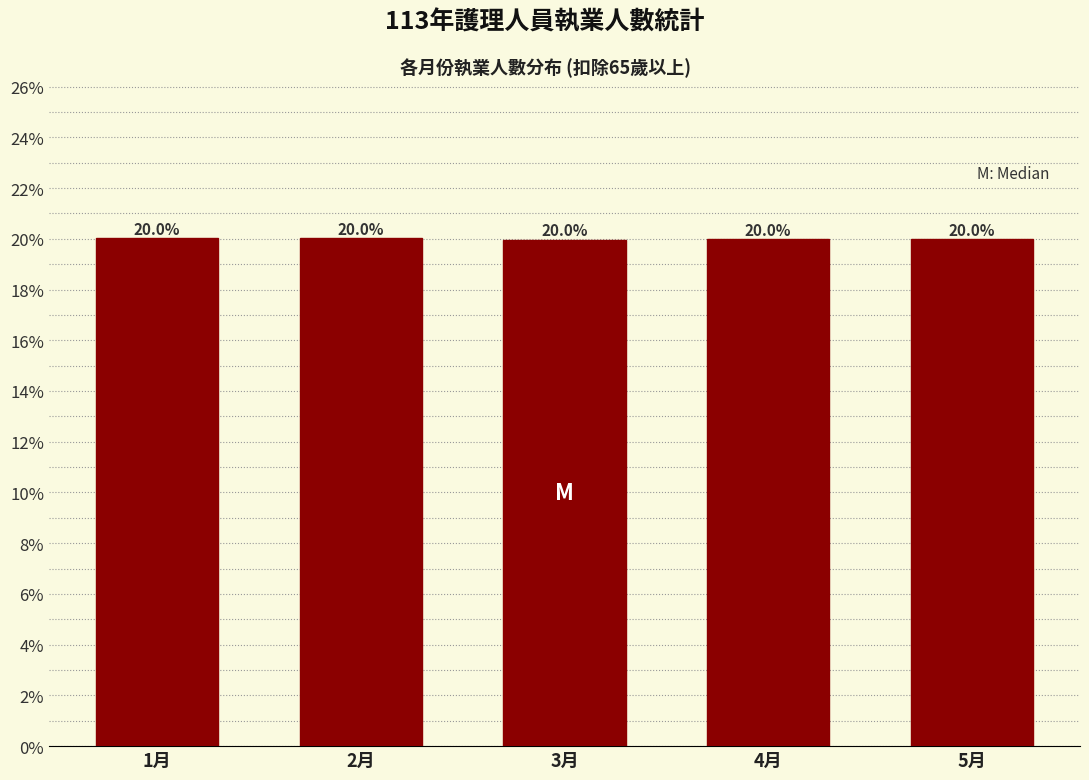

Reading right to left, list all the values displayed in this chart.

5月=20.0	4月=20.0	3月=20.0	2月=20.0	1月=20.0